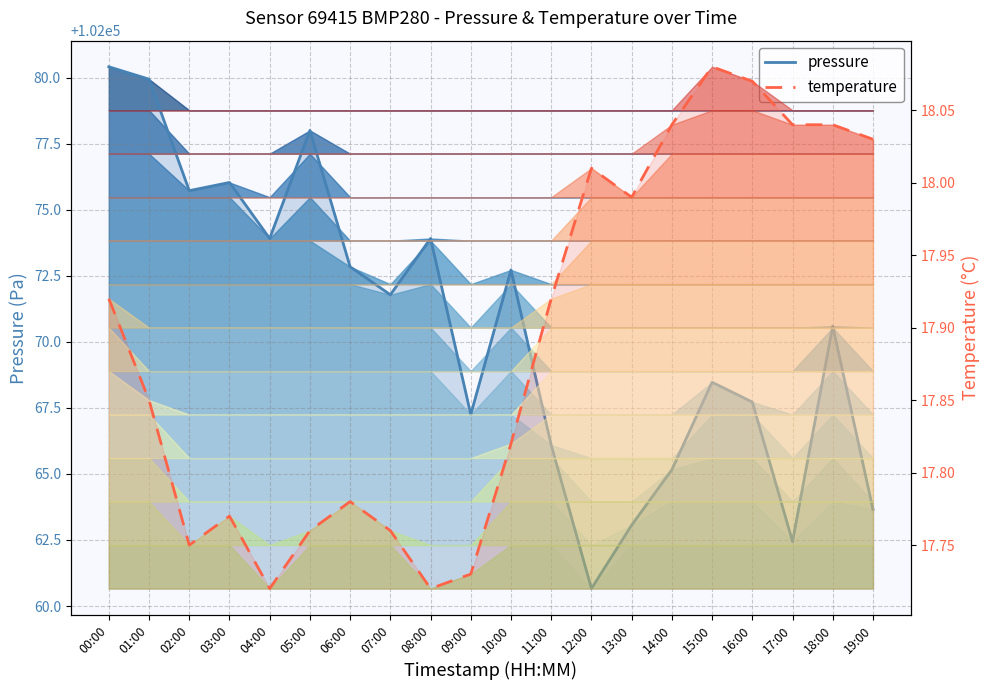

At how many categories does at least one series exceed 33256?

20